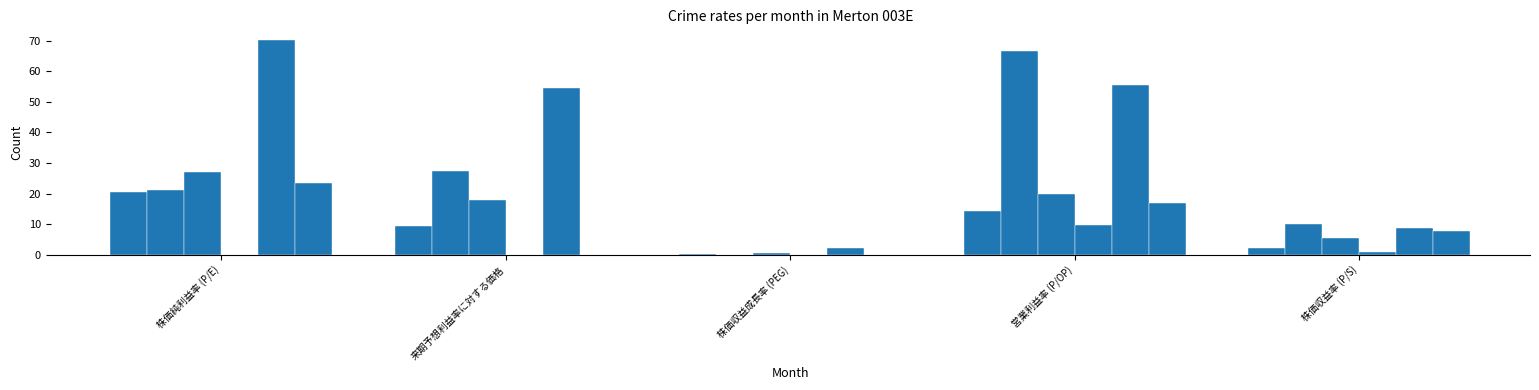

Reading left to right, what are all the values shown in this chart?

Starbucks Corp.: 株価純利益率 (P/E)=20.4	来期予想利益率に対する価格=9.4	株価収益成長率 (PEG)=0.2	営業利益率 (P/OP)=14.4	株価収益率 (P/S)=2.3
Airbnb Inc.: 株価純利益率 (P/E)=21.1	来期予想利益率に対する価格=27.4	株価収益成長率 (PEG)=0.0	営業利益率 (P/OP)=66.6	株価収益率 (P/S)=10.2
Booking Holdings Inc.: 株価純利益率 (P/E)=27.2	来期予想利益率に対する価格=17.9	株価収益成長率 (PEG)=0.5	営業利益率 (P/OP)=20.0	株価収益率 (P/S)=5.5
Carnival Corp. & plc: 株価純利益率 (P/E)=0.0	来期予想利益率に対する価格=0.0	株価収益成長率 (PEG)=0.0	営業利益率 (P/OP)=9.7	株価収益率 (P/S)=0.9
Chipotle Mexican Grill Inc.: 株価純利益率 (P/E)=70.2	来期予想利益率に対する価格=54.5	株価収益成長率 (PEG)=2.4	営業利益率 (P/OP)=55.3	株価収益率 (P/S)=8.7
McDonald's Corp.: 株価純利益率 (P/E)=23.4	来期予想利益率に対する価格=0.0	株価収益成長率 (PEG)=0.0	営業利益率 (P/OP)=17.0	株価収益率 (P/S)=7.8